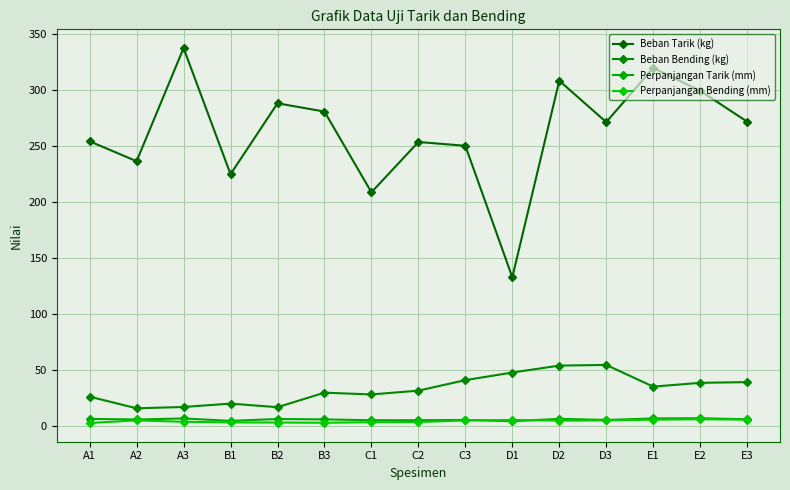

What is the label of the 7th point from the right?

C3